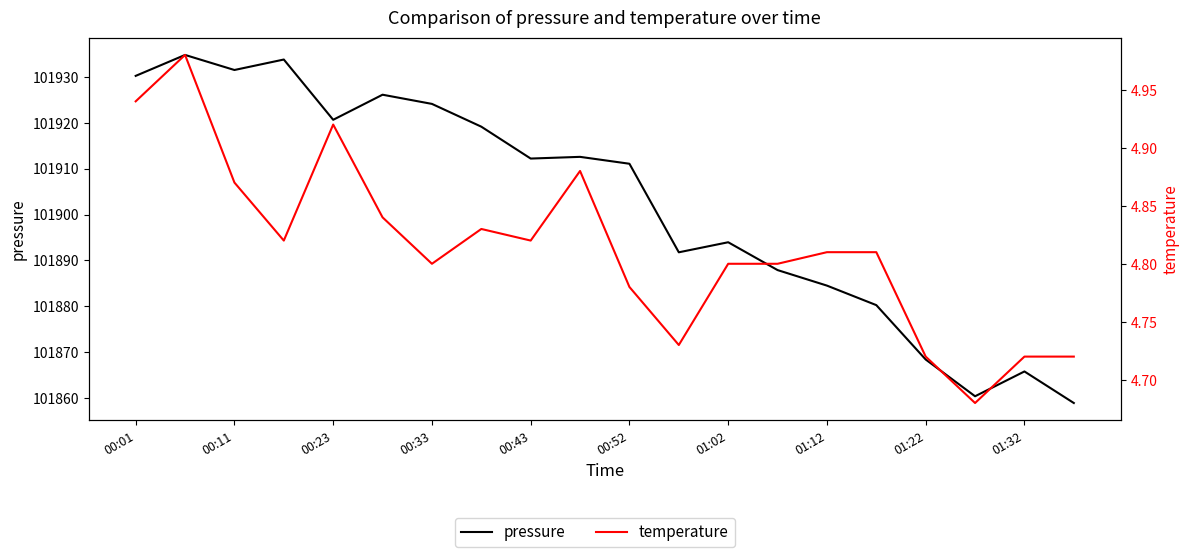

At 01:32, list the series in order from smallest to largest.

temperature, pressure